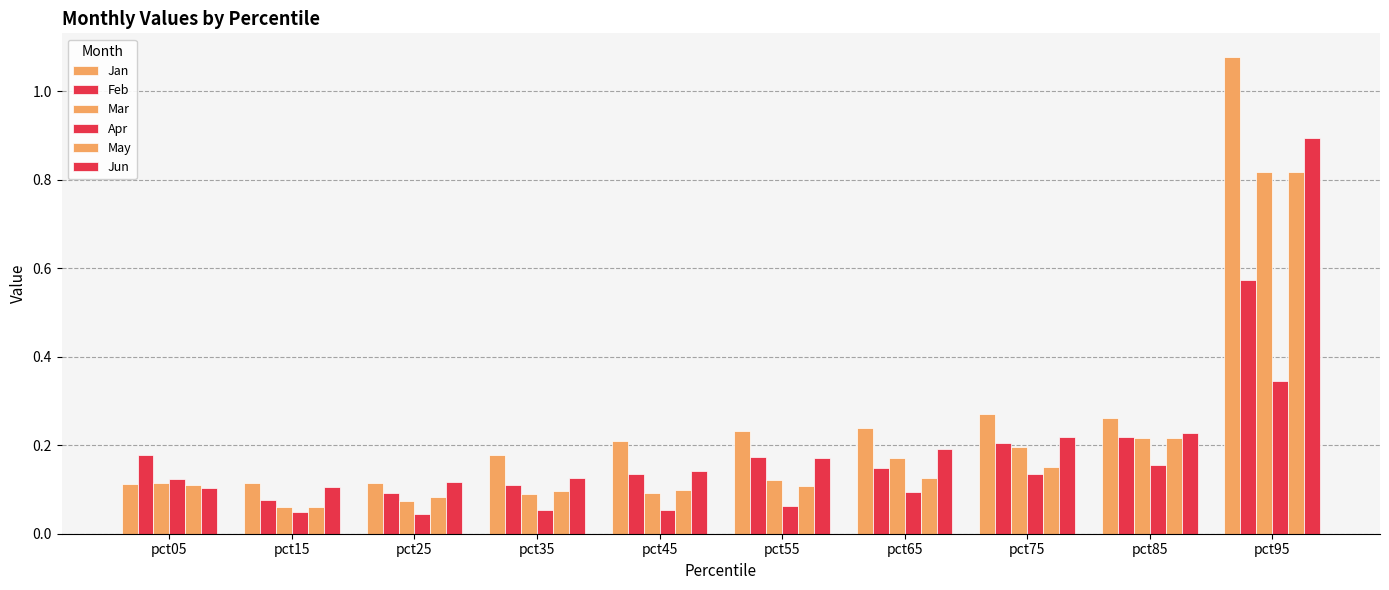

How many distinct data groups are displayed?

6